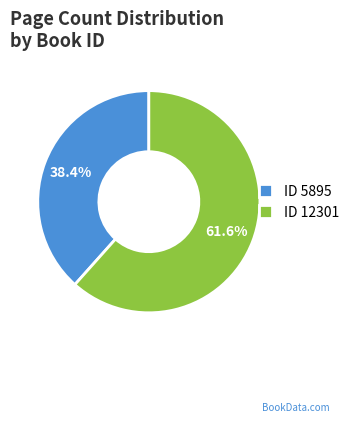

How many segments does this pie chart have?

2